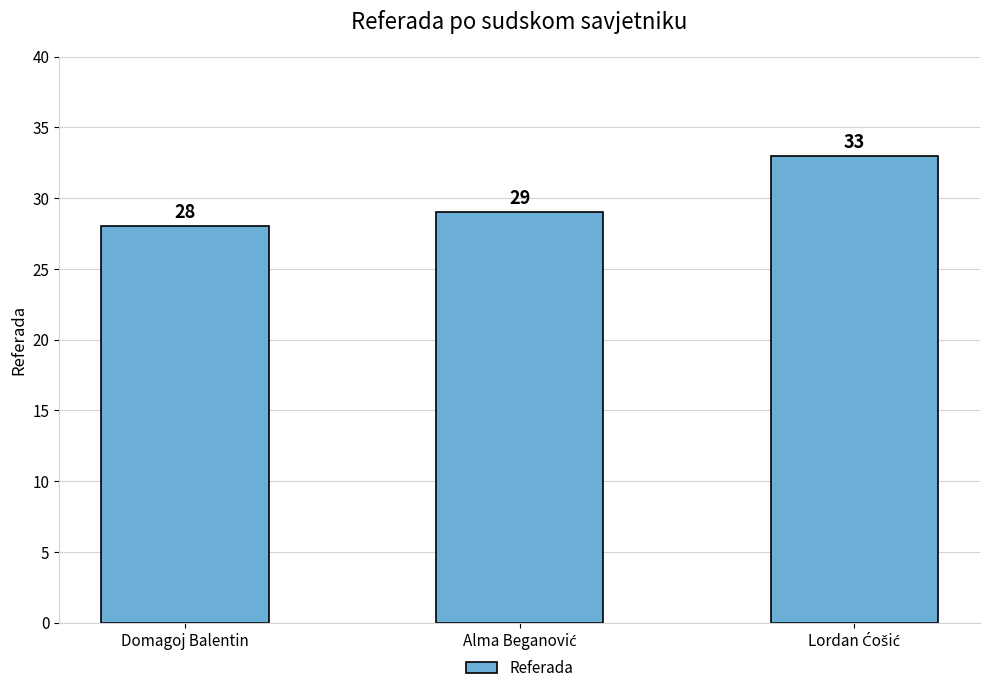

True or false: the data shows 48 at Domagoj Balentin.

False